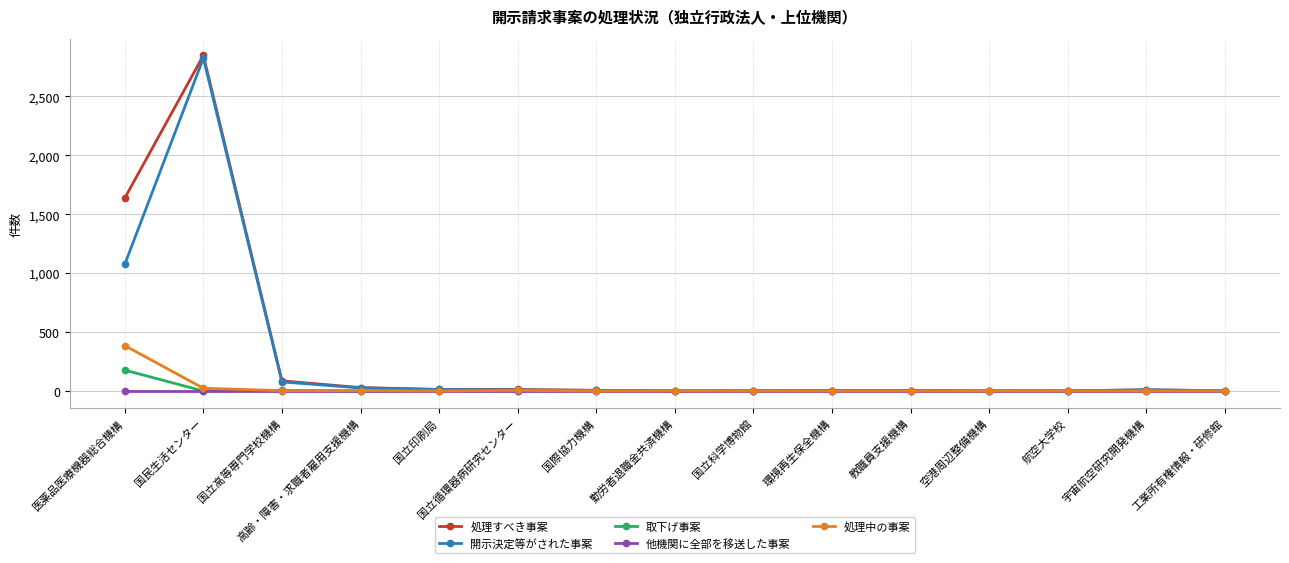

How many data points in 処理中の事案 are above 0?

6